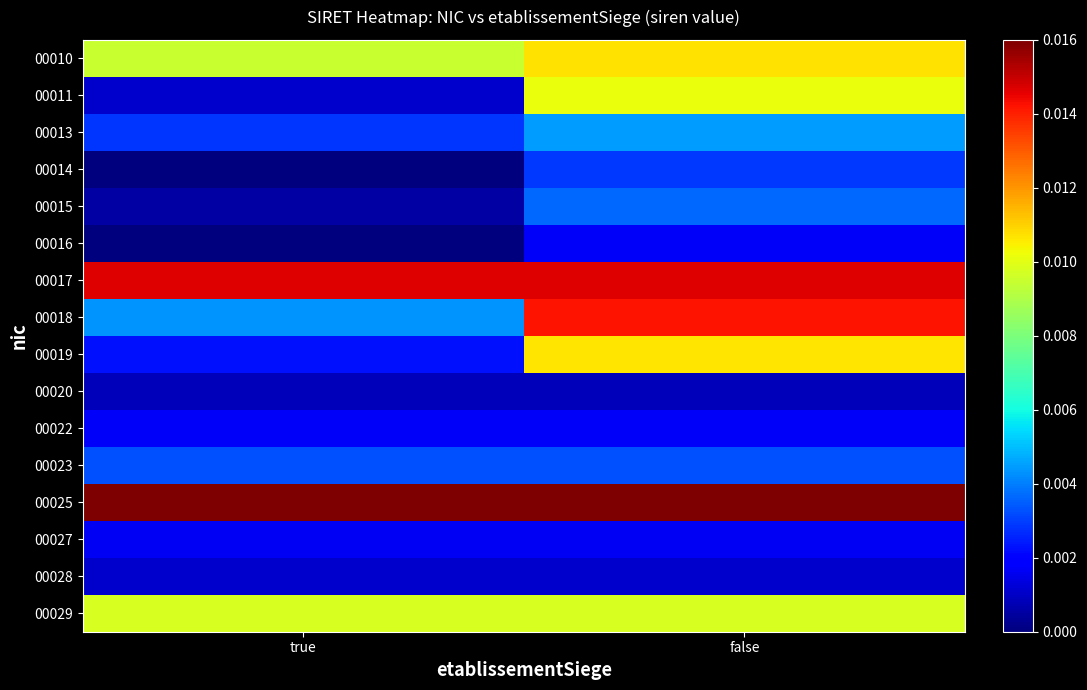

What is the total value across all series at true?

0.1